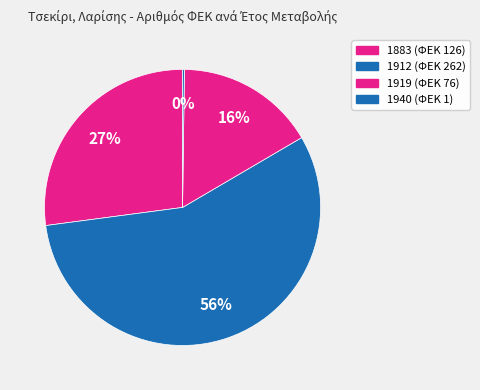

Rank the categories by value from highest to lowest.

1912, 1883, 1919, 1940